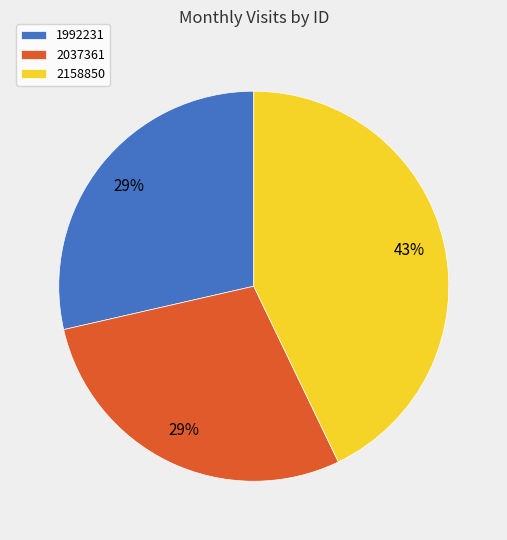

To the nearest percent, what is the difference between the largest and smallest slice percentages?

14%